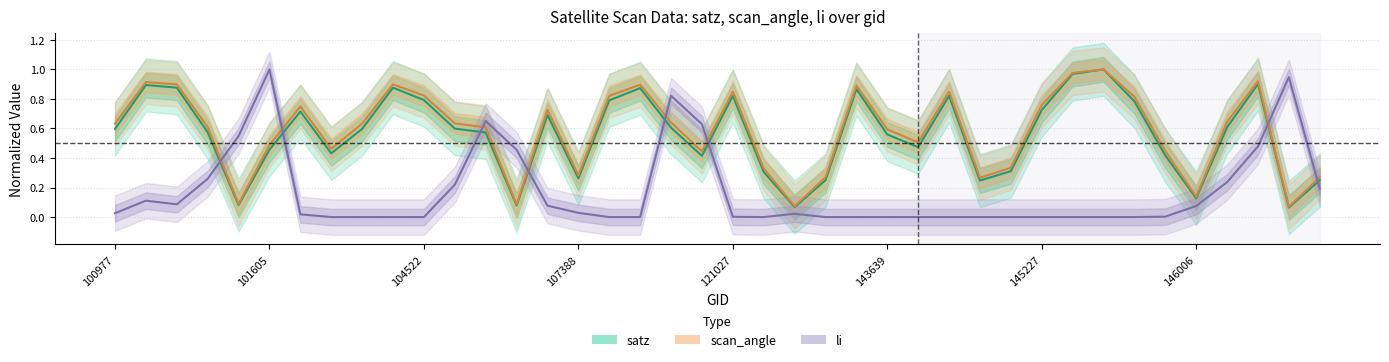

In li, how many points are lower than both neighbors (excluding endpoints)?

2